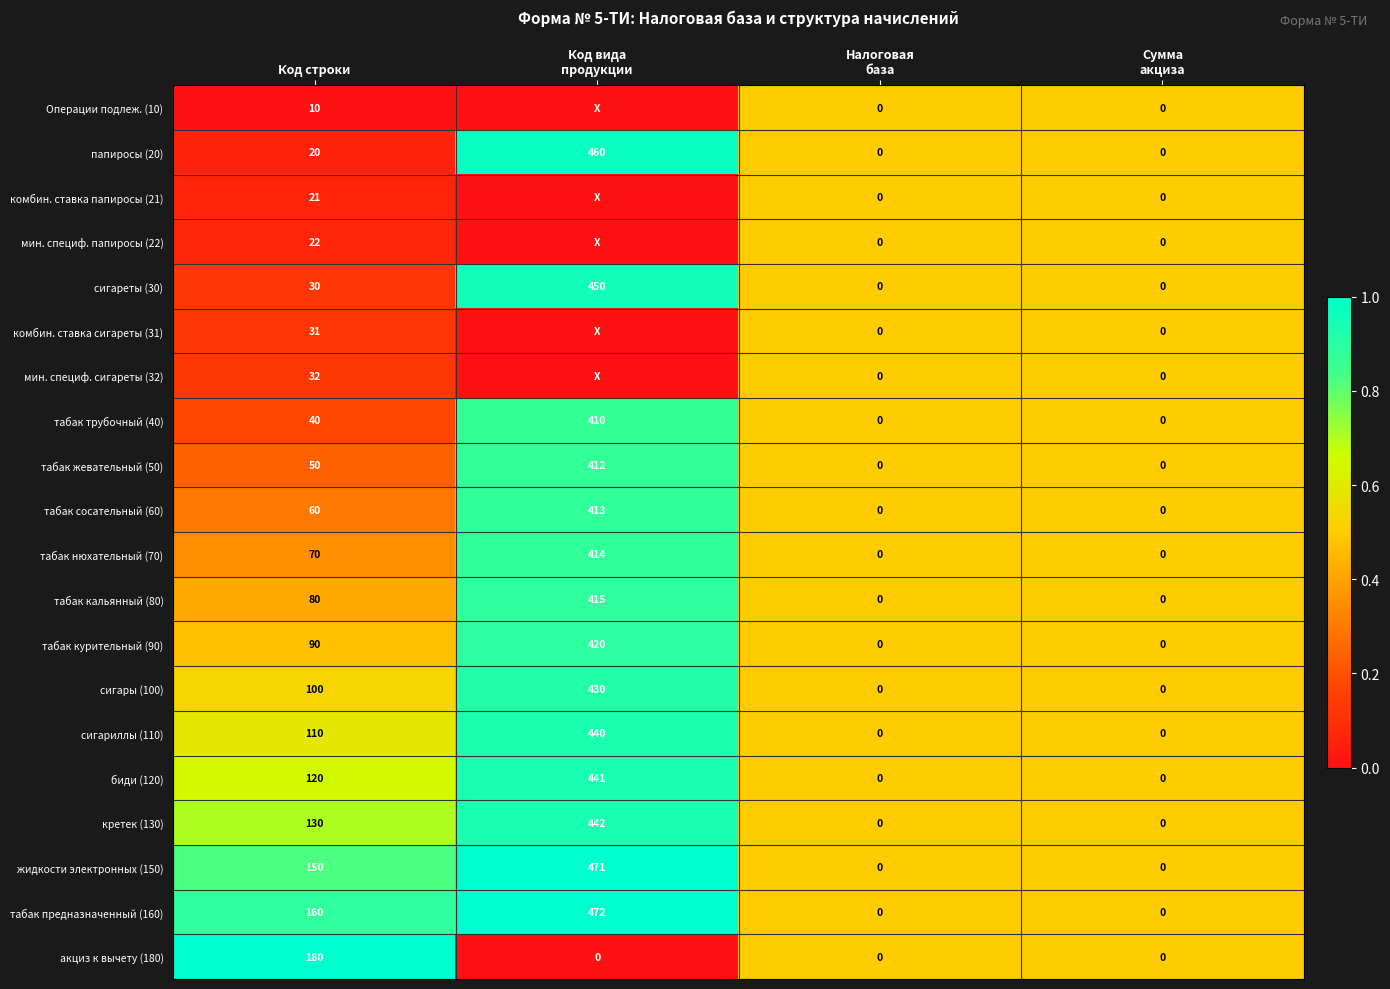

Between Код строки and Сумма
акциза, which series saw the biggest shift?

акциз к вычету (180)